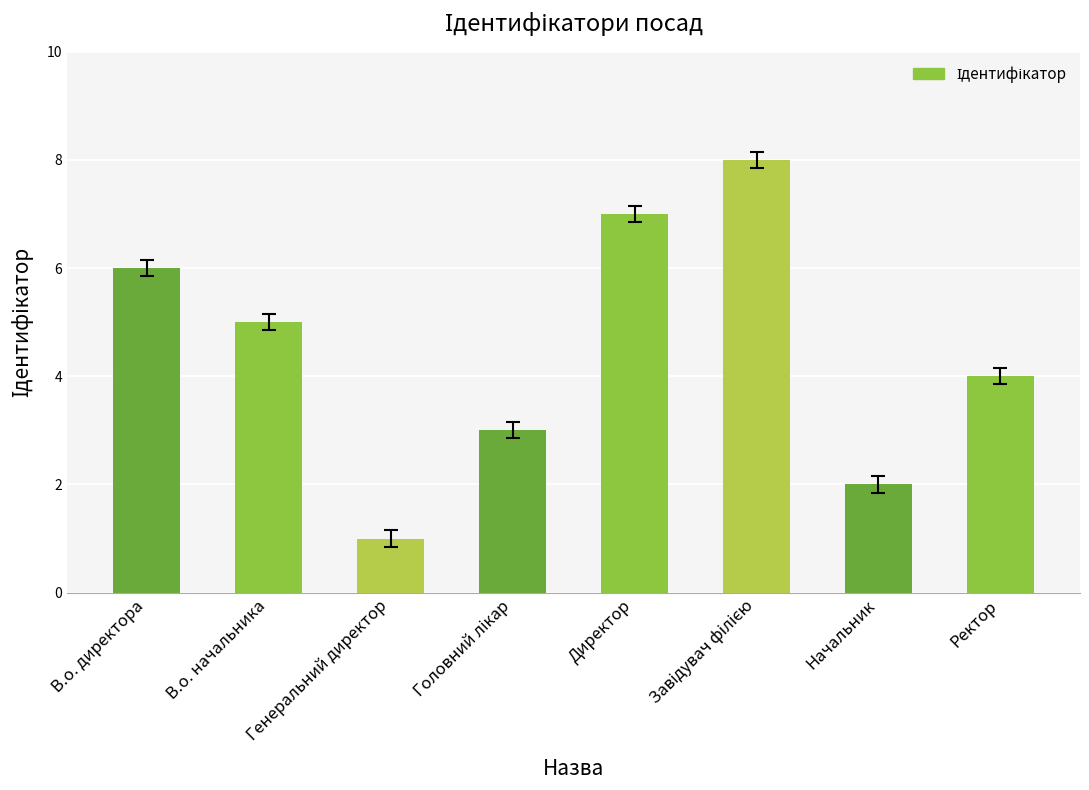

What is the label of the 1st bar from the left?

В.о. директора